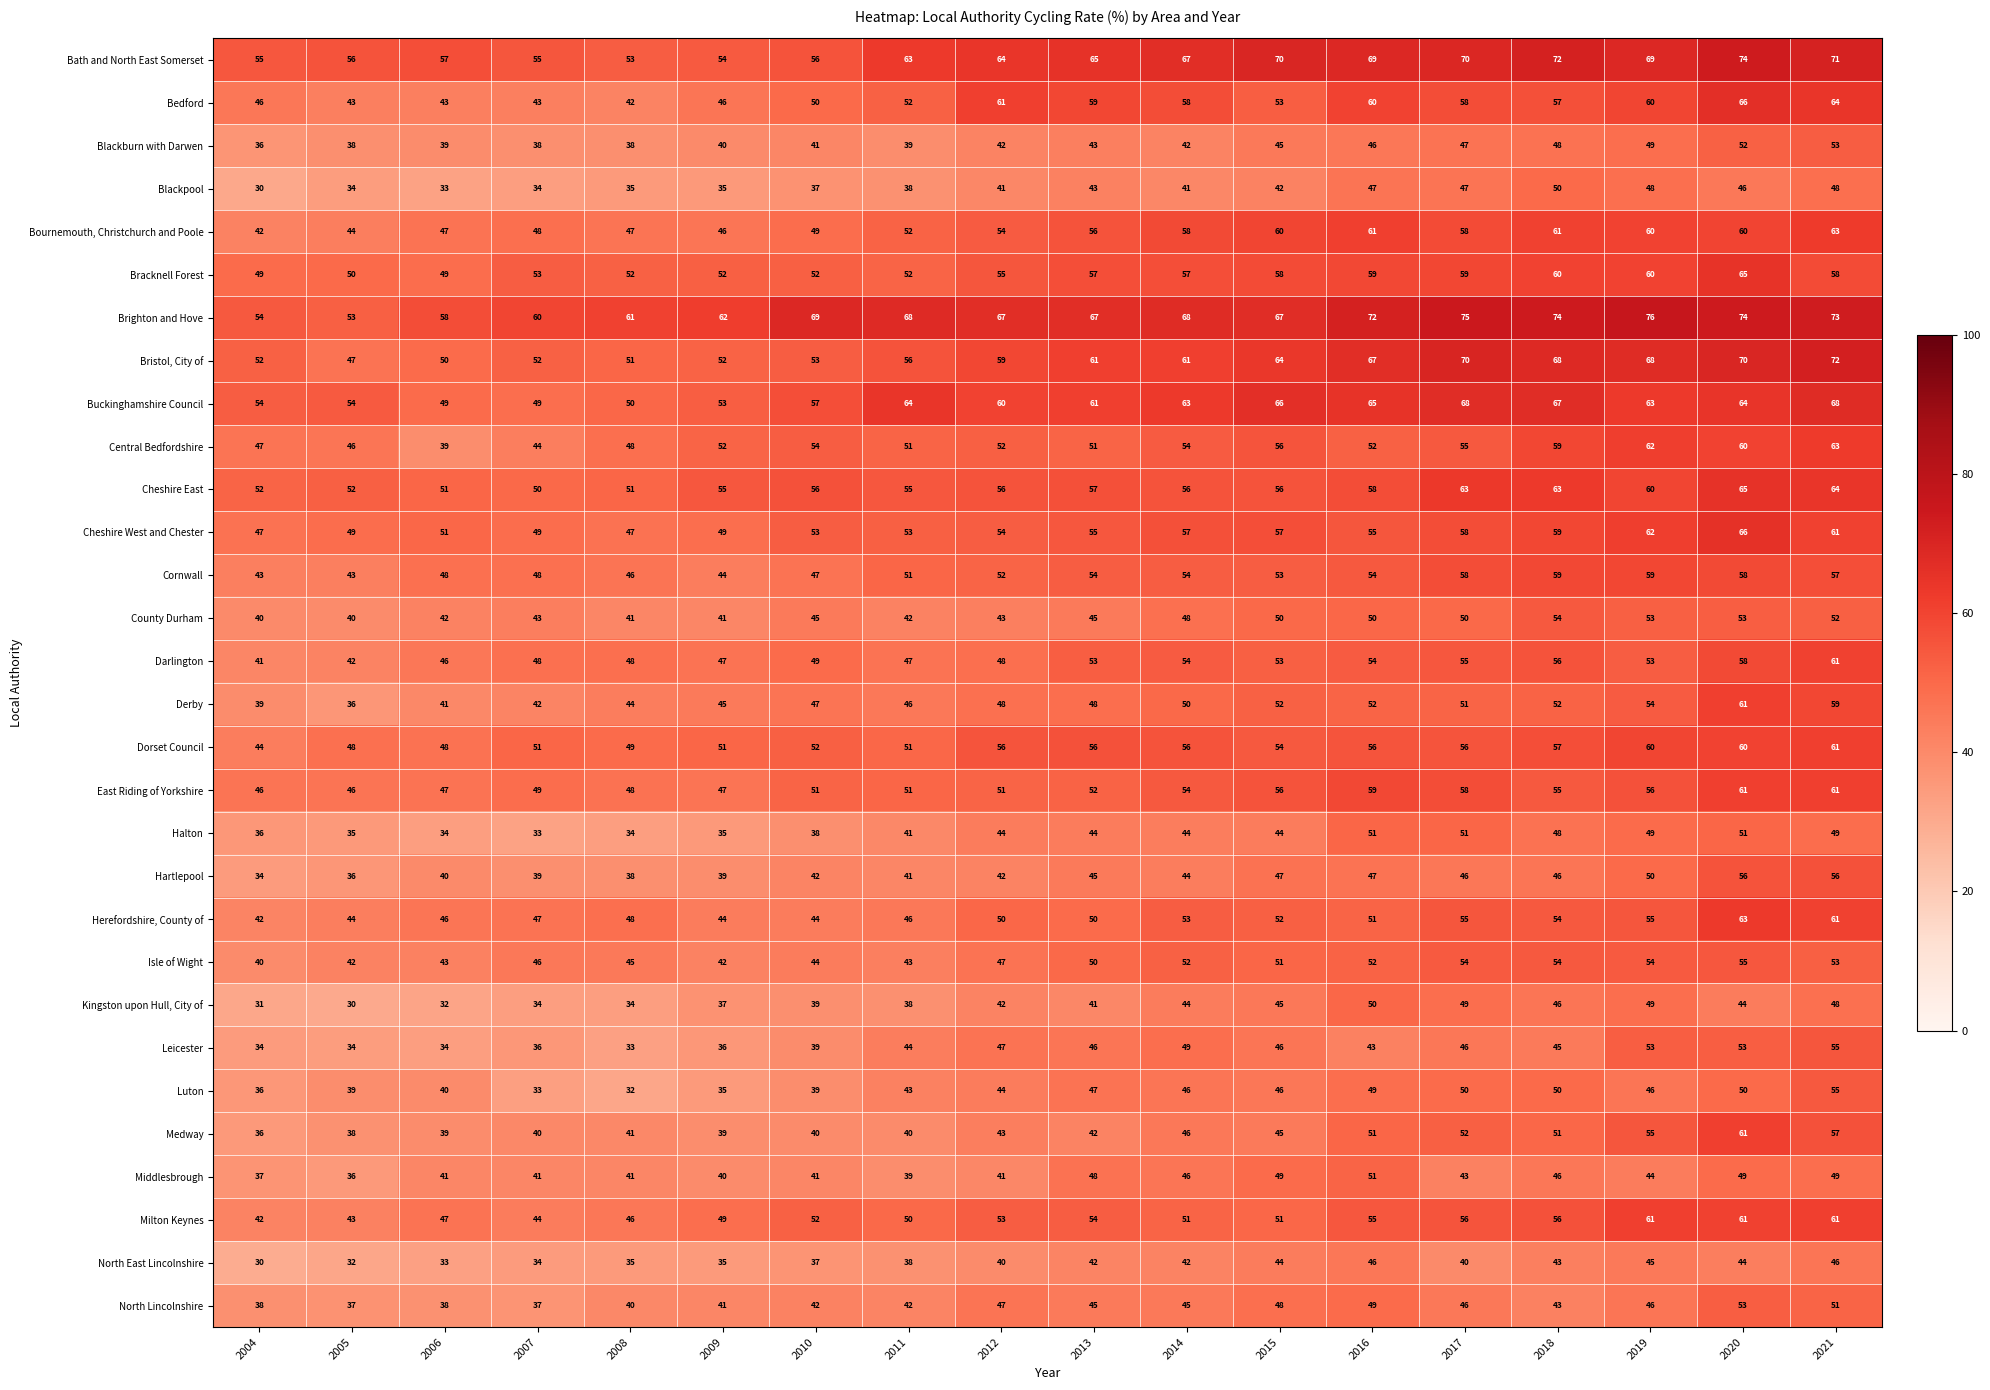

What is the sum of the Buckinghamshire Council values at 2005 and 2019?

117